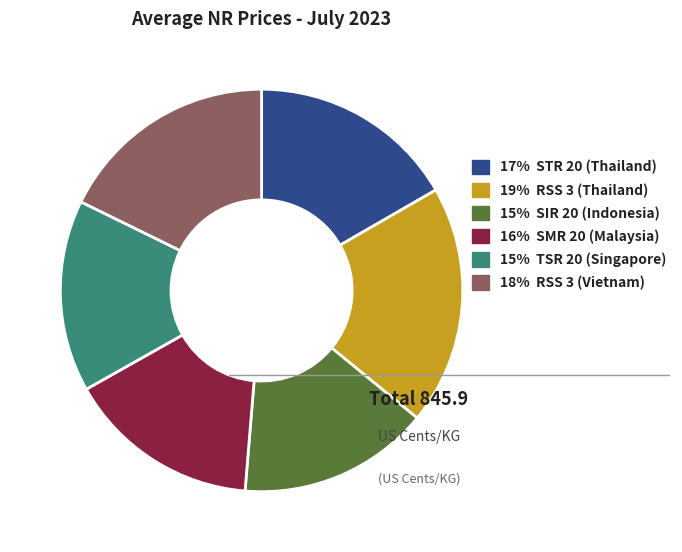

Which category has the biggest portion of the pie?

19% RSS 3 (Thailand)